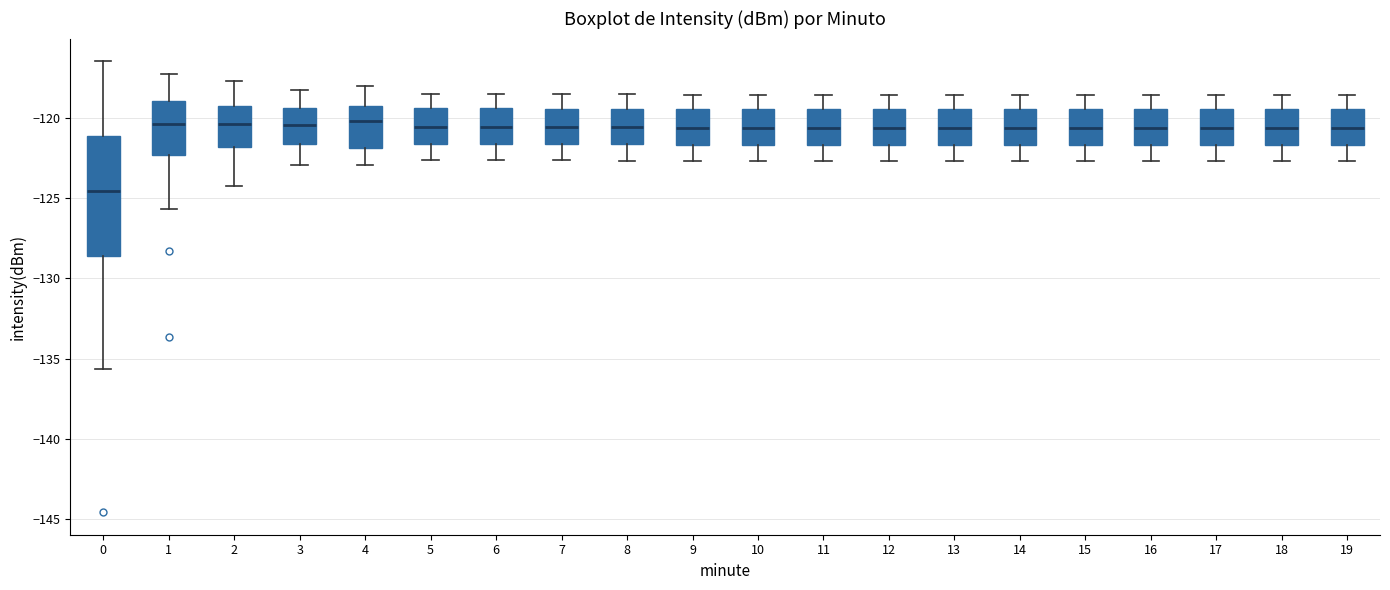

Reading left to right, read every box against the y-axis: the position of its median line, the range the box covers, and the ends of its whiskers. The values are not printed on the chart, so give them approximately, as read against the axis.

0: median -124.5, box -128.5 to -121.0, whiskers -135.5 to -116.5
1: median -120.5, box -122.5 to -119.0, whiskers -125.5 to -117.0
2: median -120.5, box -122.0 to -119.5, whiskers -124.0 to -117.5
3: median -120.5, box -121.5 to -119.5, whiskers -123.0 to -118.0
4: median -120.0, box -122.0 to -119.0, whiskers -123.0 to -118.0
5: median -120.5, box -121.5 to -119.5, whiskers -122.5 to -118.5
6: median -120.5, box -121.5 to -119.5, whiskers -122.5 to -118.5
7: median -120.5, box -121.5 to -119.5, whiskers -122.5 to -118.5
8: median -120.5, box -121.5 to -119.5, whiskers -122.5 to -118.5
9: median -120.5, box -121.5 to -119.5, whiskers -122.5 to -118.5
10: median -120.5, box -121.5 to -119.5, whiskers -122.5 to -118.5
11: median -120.5, box -121.5 to -119.5, whiskers -122.5 to -118.5
12: median -120.5, box -121.5 to -119.5, whiskers -122.5 to -118.5
13: median -120.5, box -121.5 to -119.5, whiskers -122.5 to -118.5
14: median -120.5, box -121.5 to -119.5, whiskers -122.5 to -118.5
15: median -120.5, box -121.5 to -119.5, whiskers -122.5 to -118.5
16: median -120.5, box -121.5 to -119.5, whiskers -122.5 to -118.5
17: median -120.5, box -121.5 to -119.5, whiskers -122.5 to -118.5
18: median -120.5, box -121.5 to -119.5, whiskers -122.5 to -118.5
19: median -120.5, box -121.5 to -119.5, whiskers -122.5 to -118.5